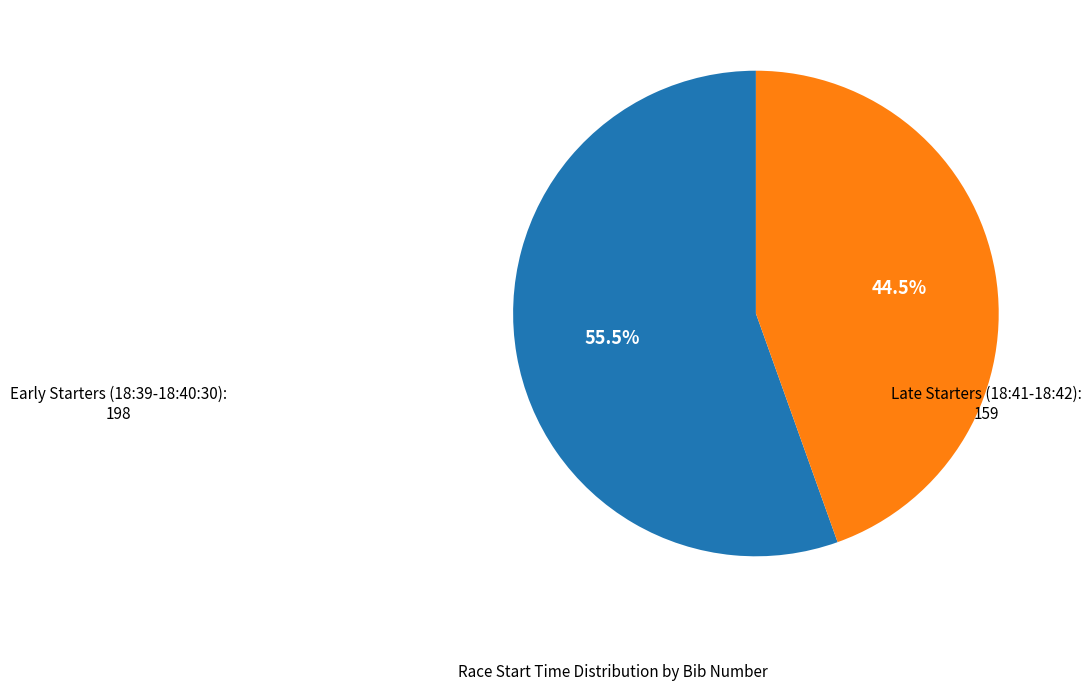

Does any single category account for the majority?

Yes